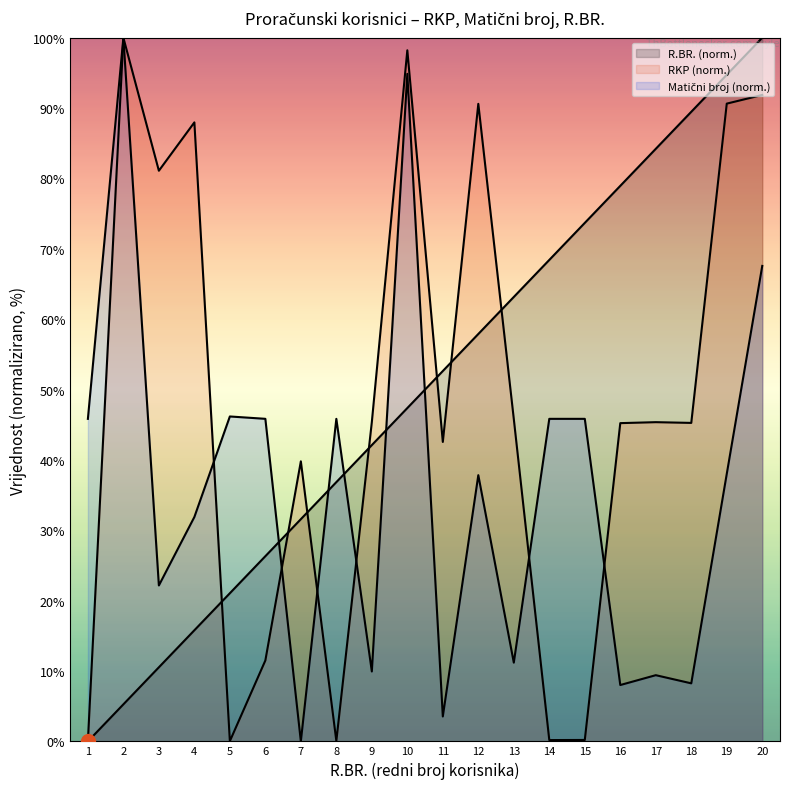

Between 9 and 12, which series saw the biggest shift?

RKP